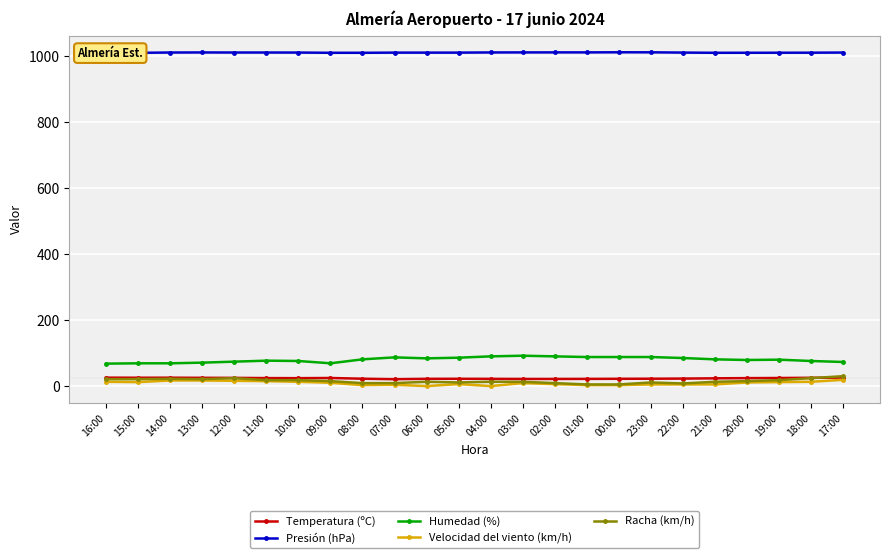

Is it true that Humedad (%) equals 50.4 at 23:00?

False